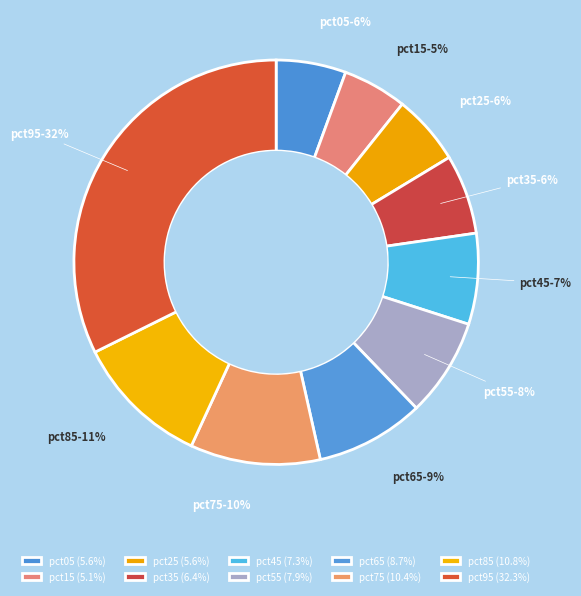

To the nearest percent, what percentage of the pie is pct35?

6%